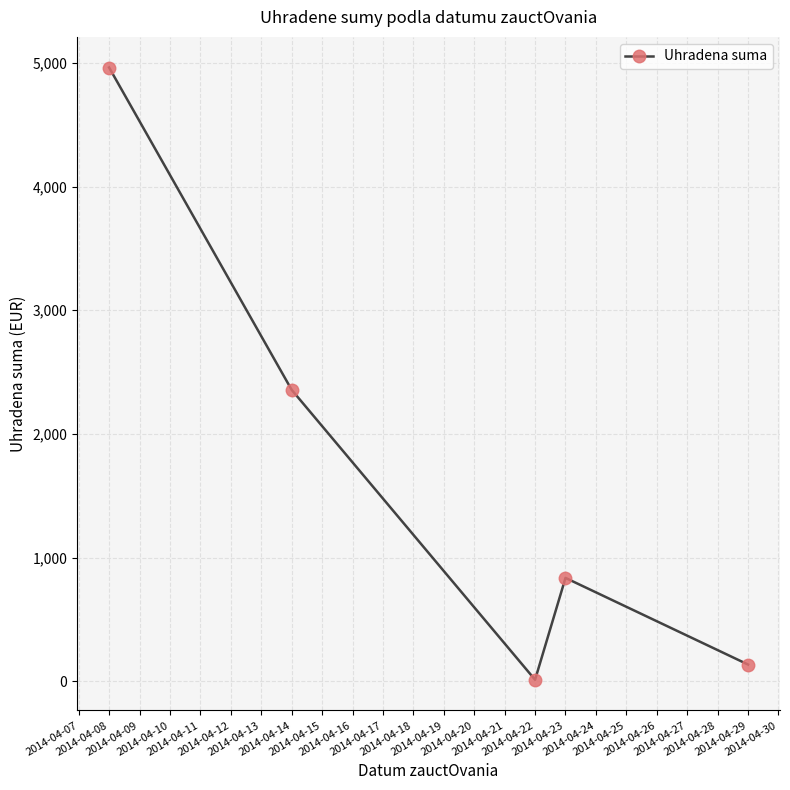

At which category does the data reach its first local peak?

2014-04-23